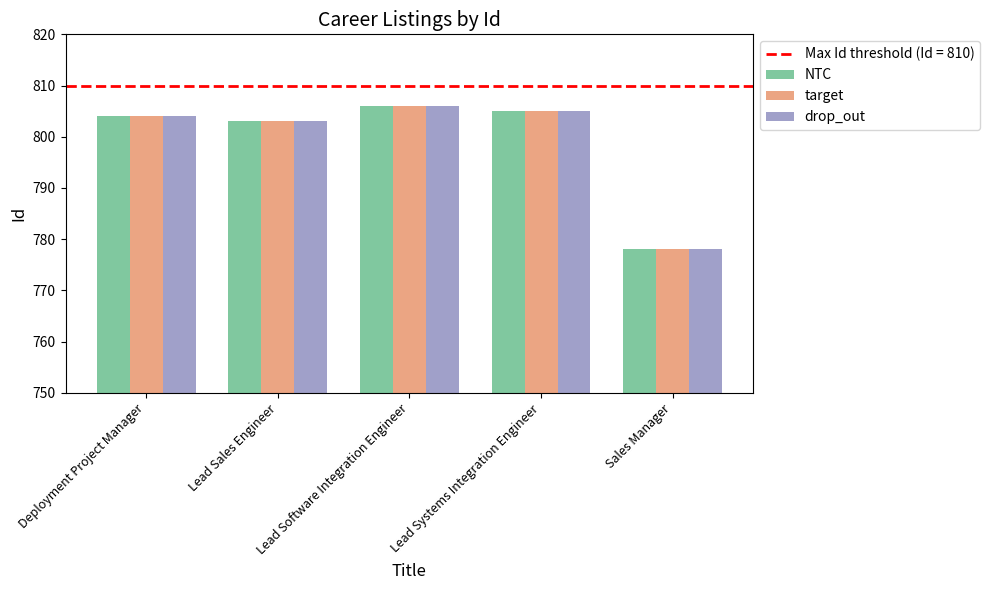

What is the difference between the maximum and minimum values in the NTC series?

28